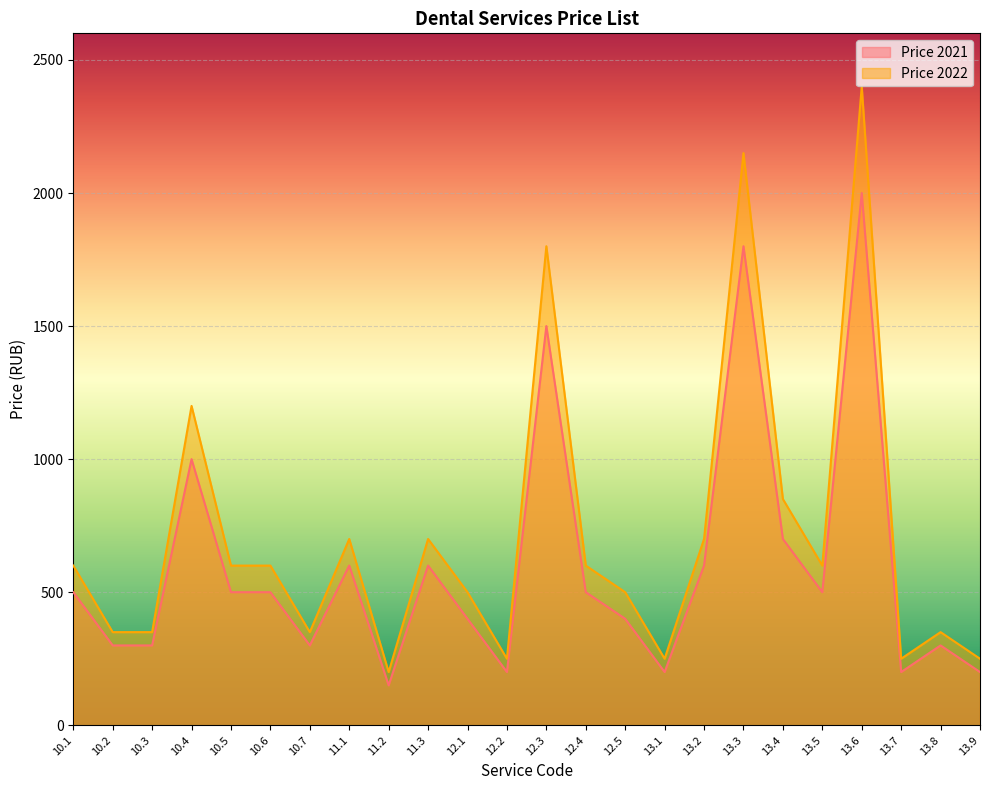

What is the sum of all Price 2021 values?

14250